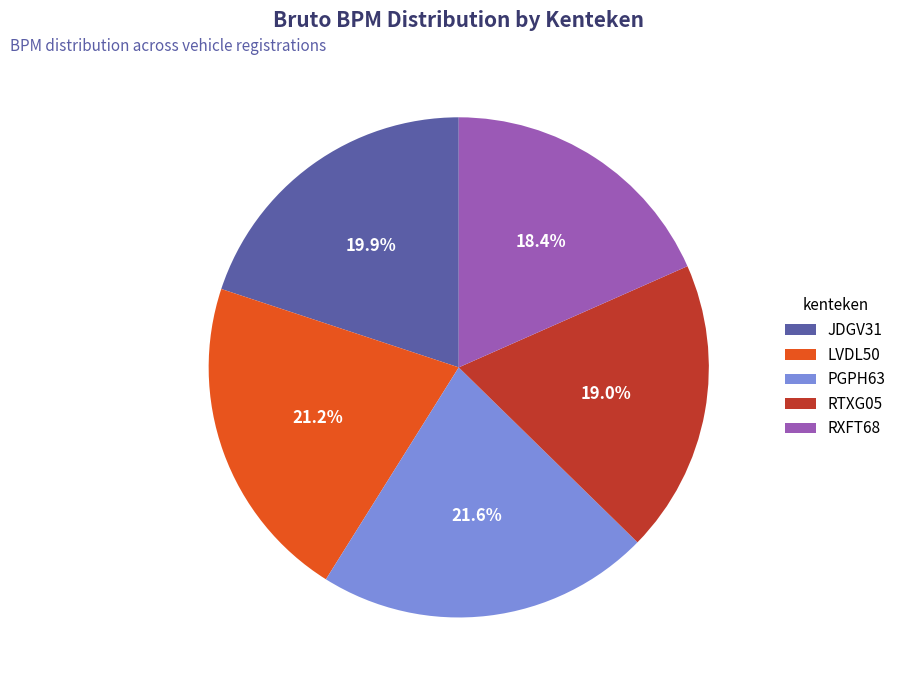

Count the number of slices in the pie.

5